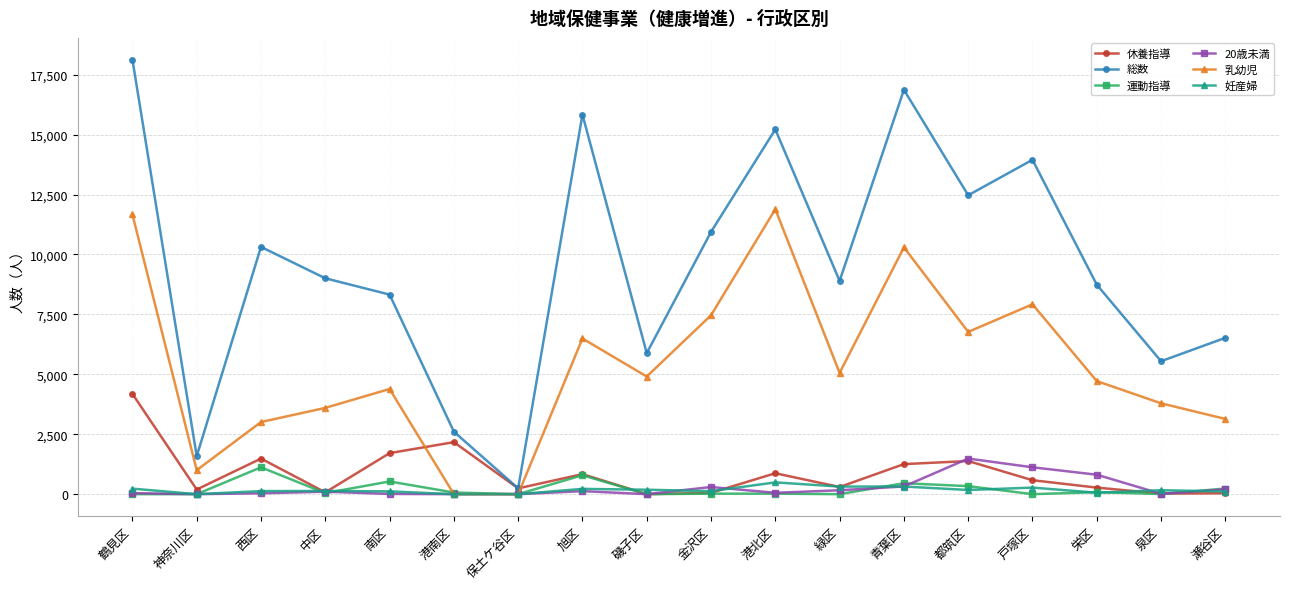

What is the value of the 運動指導 point at the 8th from the left?

791